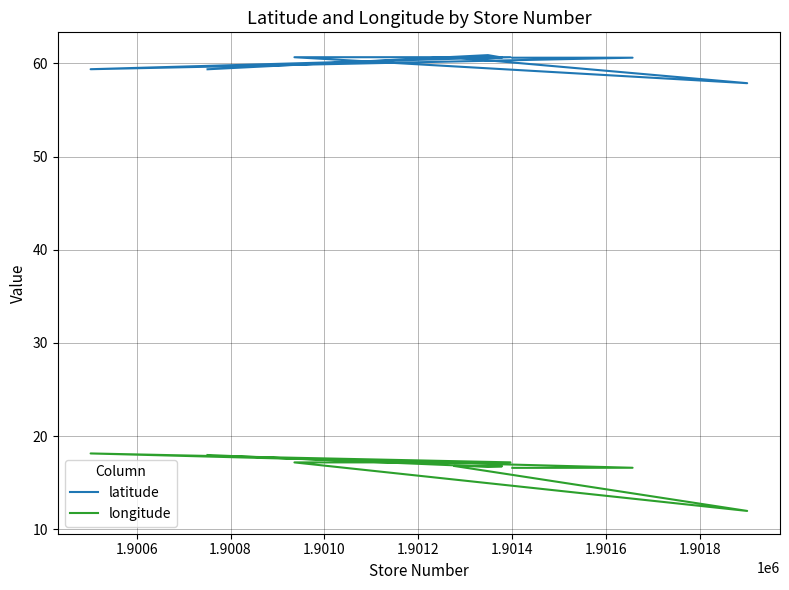

Does the chart display data point markers on the line(s)?

No